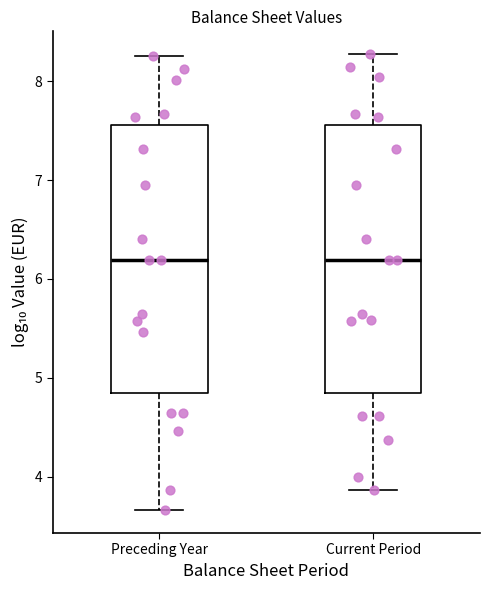

Reading left to right, read every box against the y-axis: the position of its median line, the range the box covers, and the ends of its whiskers. The values are not printed on the chart, so give them approximately, as read against the axis.

Preceding Year: median 6.2, box 4.8 to 7.6, whiskers 3.7 to 8.3
Current Period: median 6.2, box 4.9 to 7.6, whiskers 3.9 to 8.3